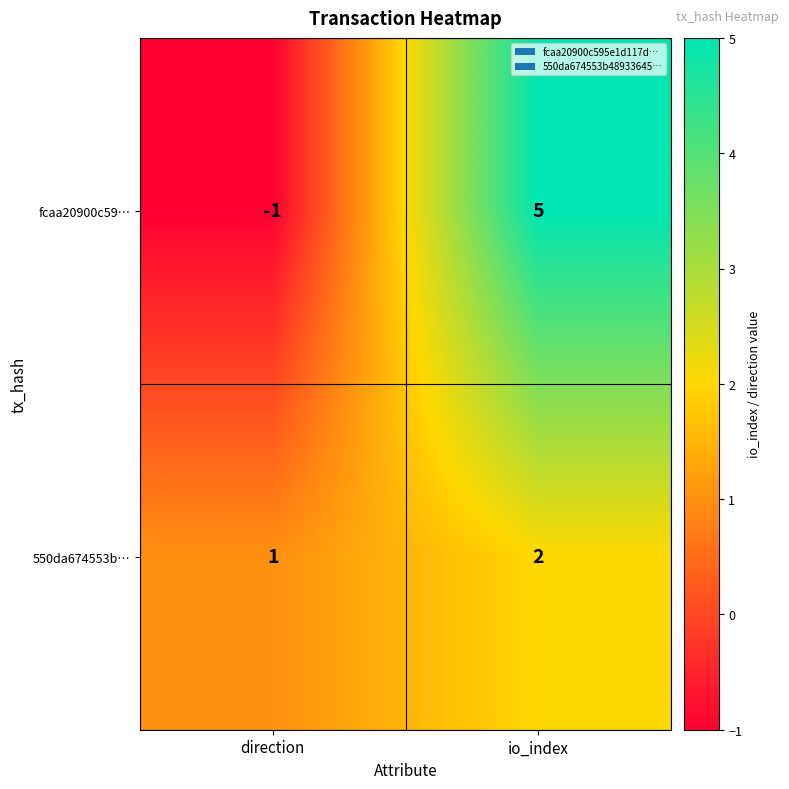

What is the difference between the fcaa20900c59… values at io_index and direction?

6